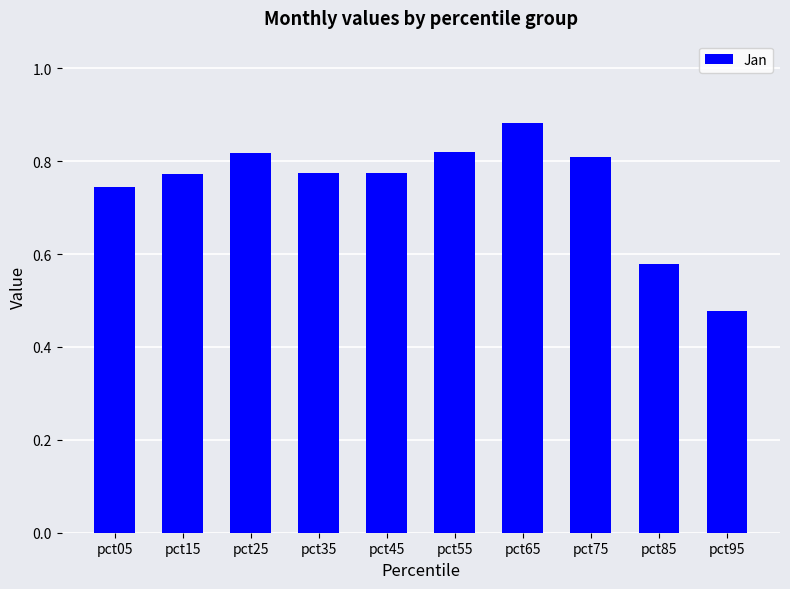

True or false: the data shows 1.1 at pct75.

False